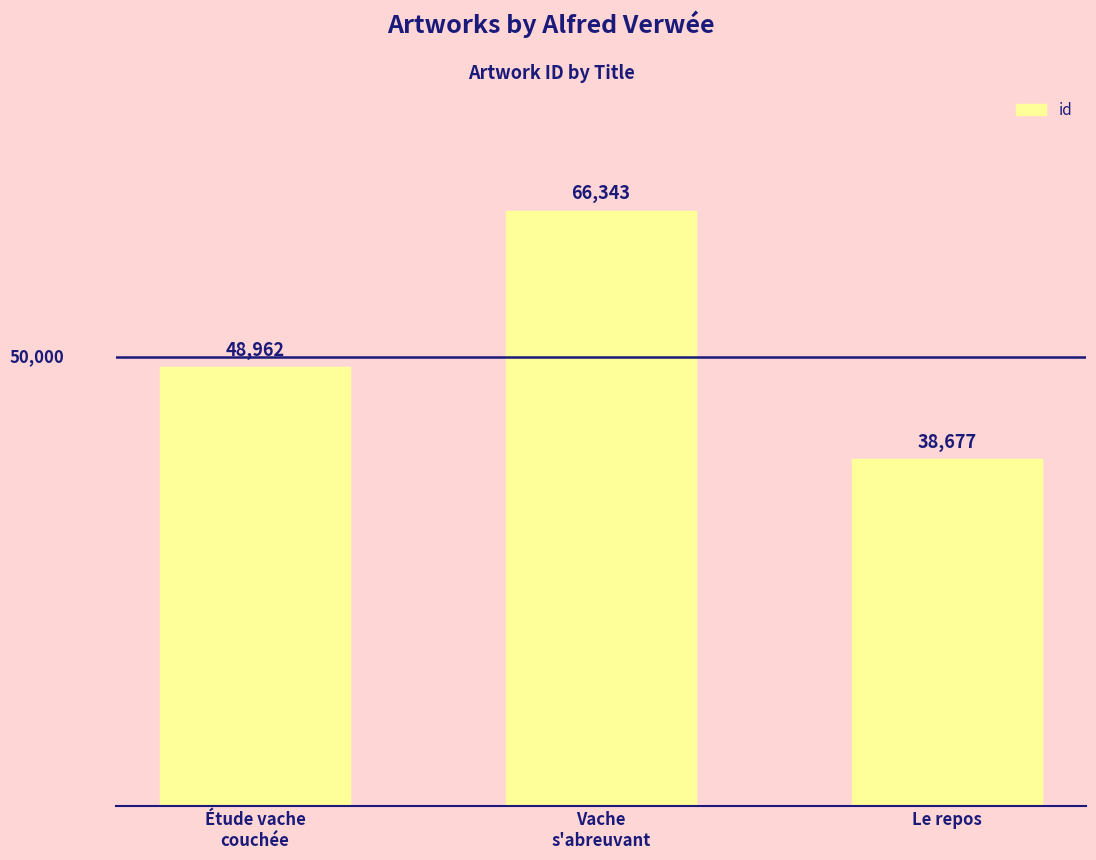

Rank the categories by value from lowest to highest.

Le repos, Étude vache
couchée, Vache
s'abreuvant